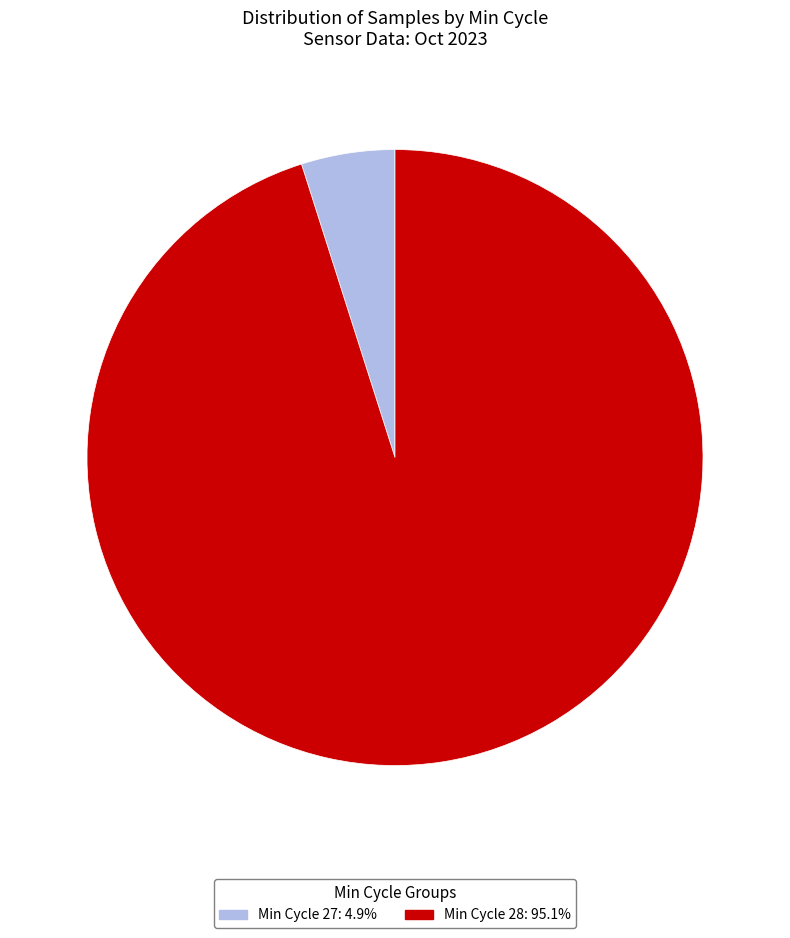

Does any single category account for the majority?

Yes